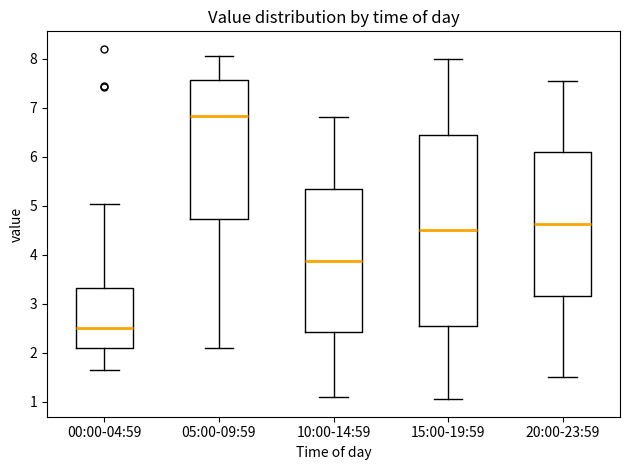

Where does the median line of the box for 15:00-19:59 sit on the y-axis? The values are not printed on the chart, so give them approximately, as read against the axis.

4.5